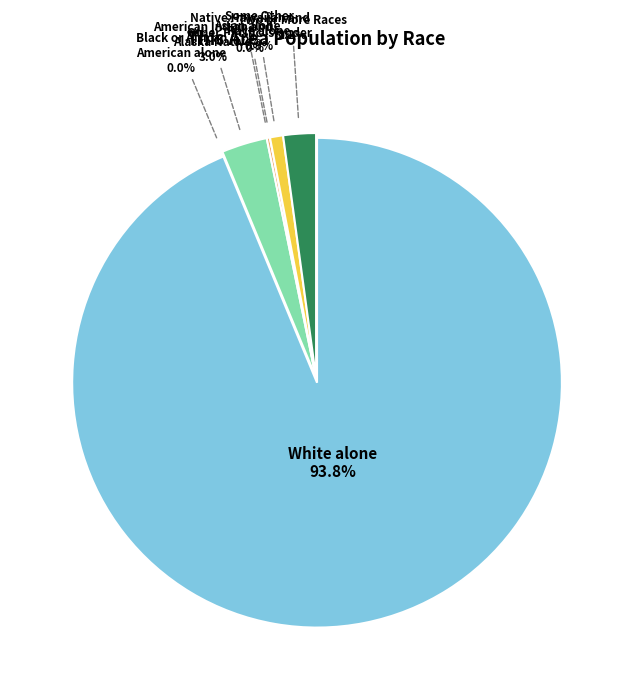

What is the largest slice in the pie chart?

White alone